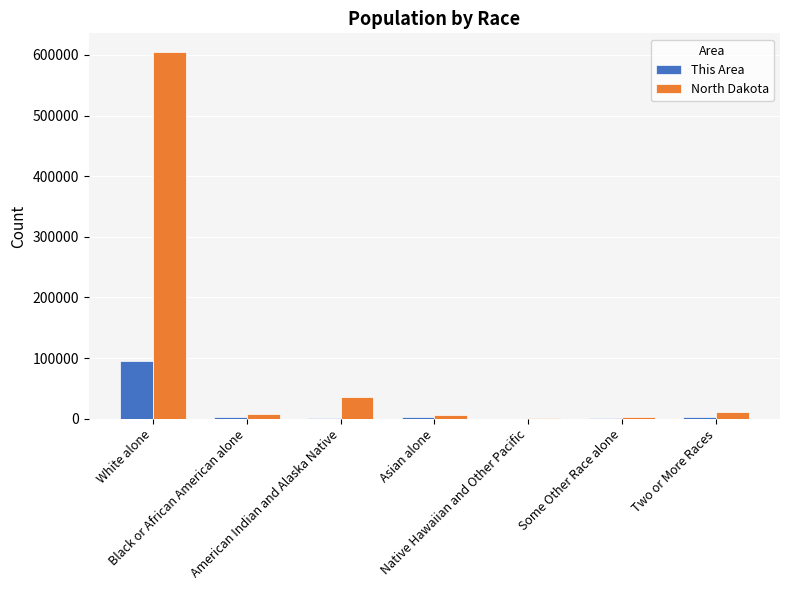

Does the chart contain stacked bars?

No